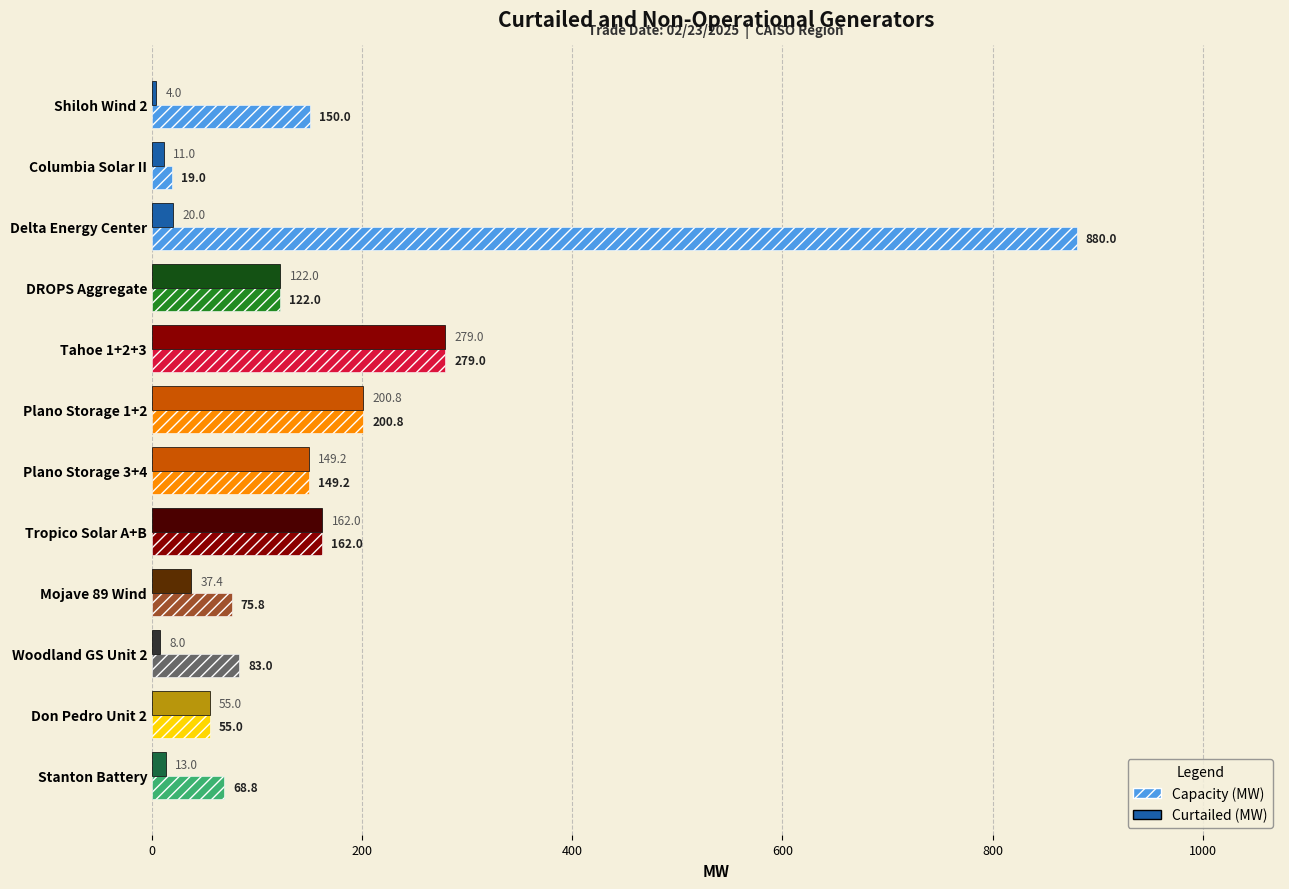

What is the value of the Curtailed (MW) bar at the 4th from the left?

122.0